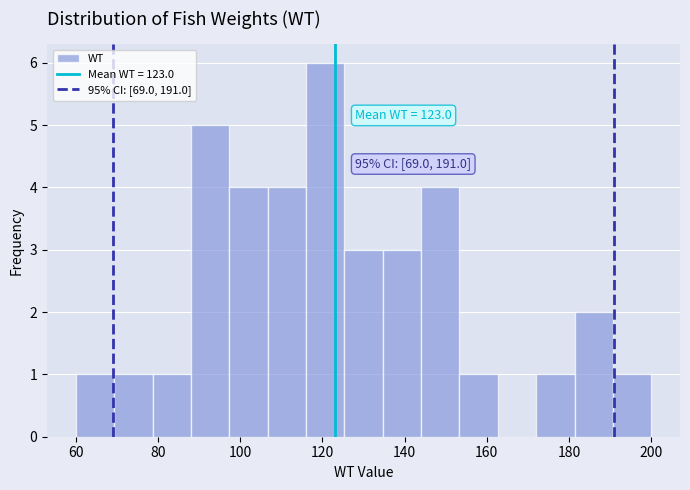

Over which range of the x-axis is the bar tallest?

116 to 126